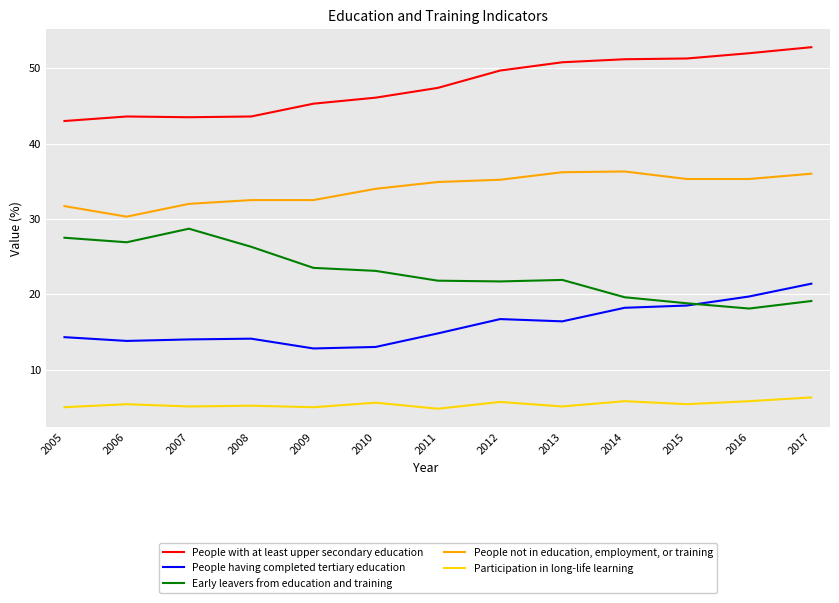

What are all the series names shown in the legend?

People with at least upper secondary education, People having completed tertiary education, Early leavers from education and training, People not in education, employment, or training, Participation in long-life learning